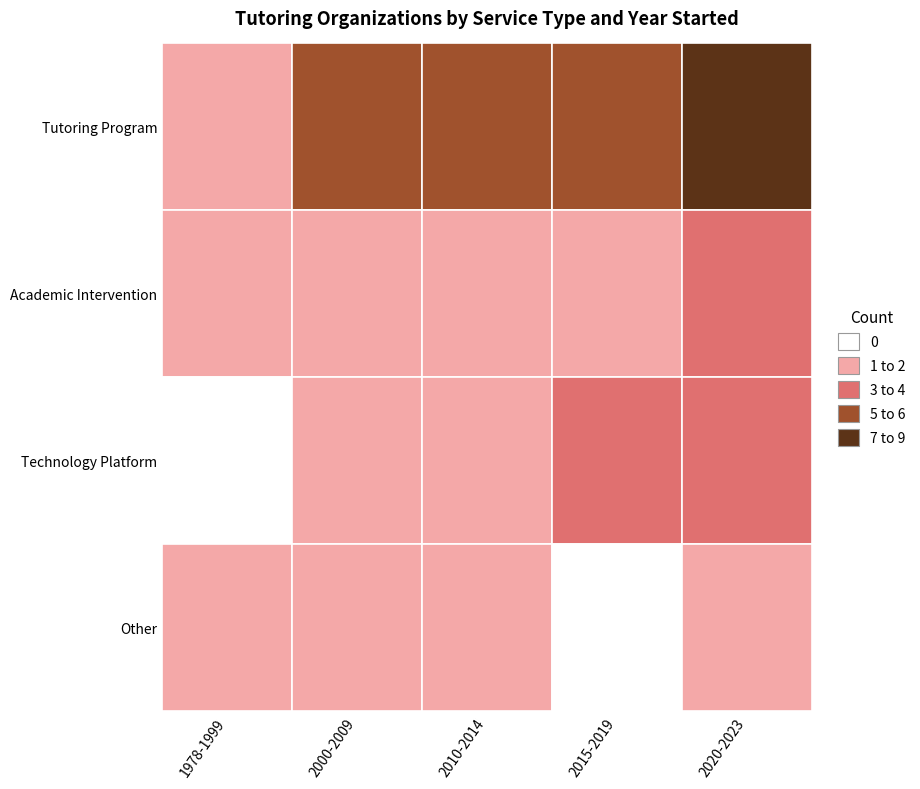

What is the difference between the maximum and minimum values in the Technology Platform series?

4